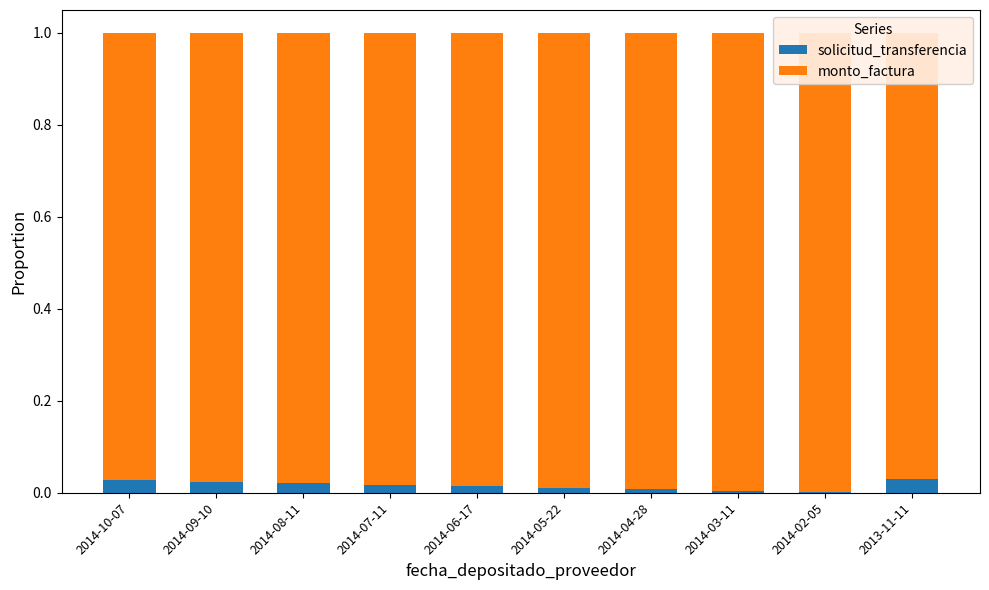

Is the value of solicitud_transferencia at 2014-09-10 greater than the value of monto_factura at 2014-03-11?

No